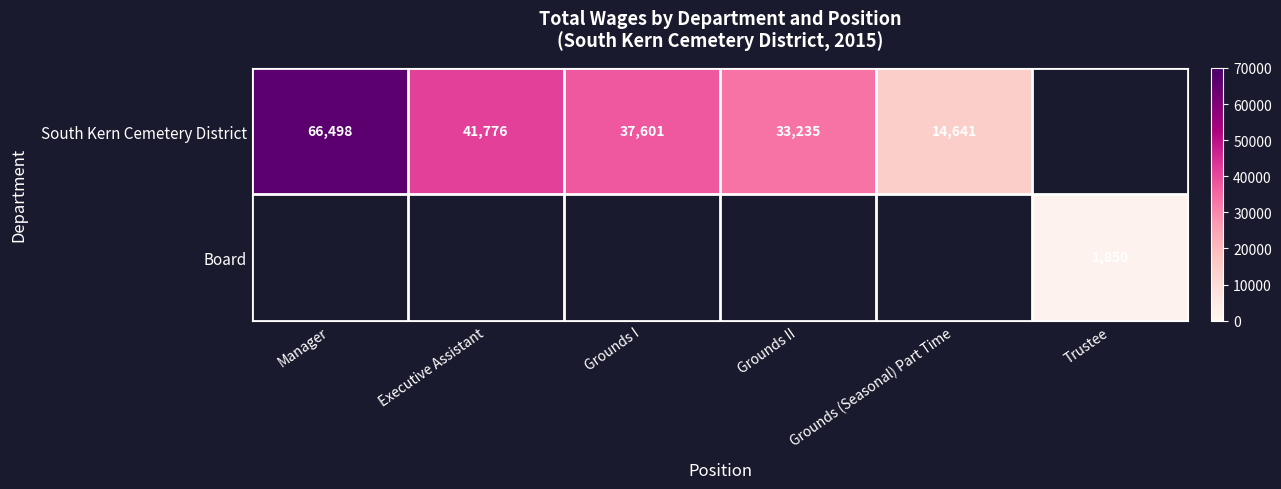

Is it true that Board equals 1850 at Trustee?

True